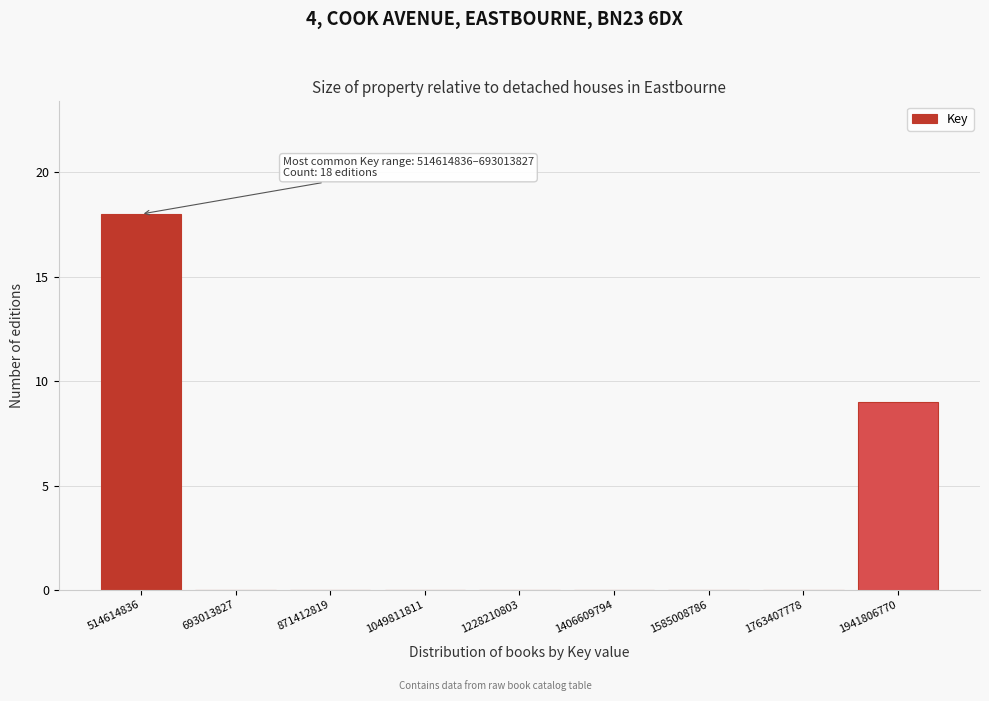

Reading left to right, list all the values displayed in this chart.

514614836=18	693013827=0	871412819=0	1049811811=0	1228210803=0	1406609794=0	1585008786=0	1763407778=0	1941806770=9